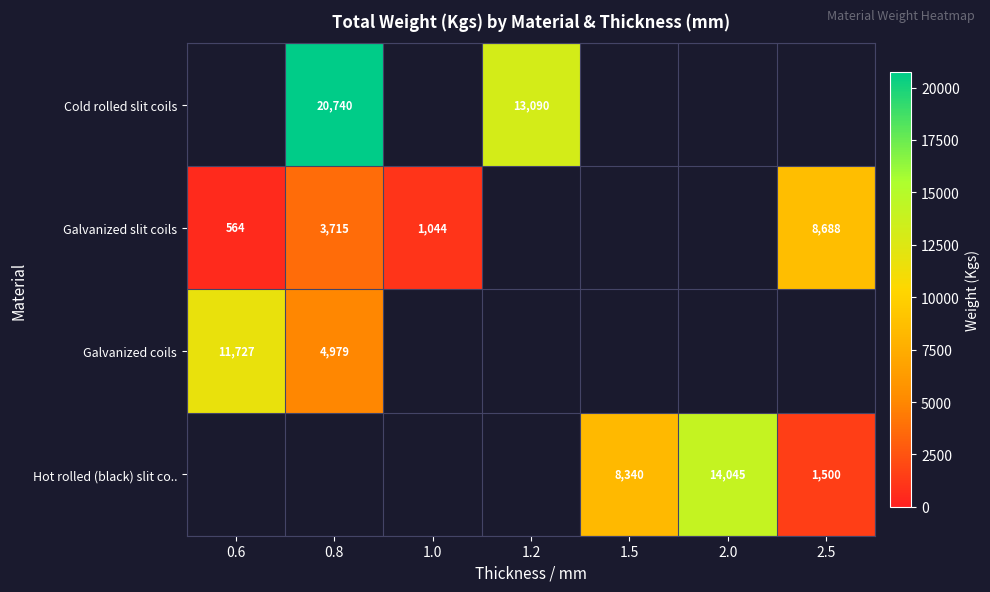

Is it true that Galvanized slit coils equals 564 at 0.6?

True